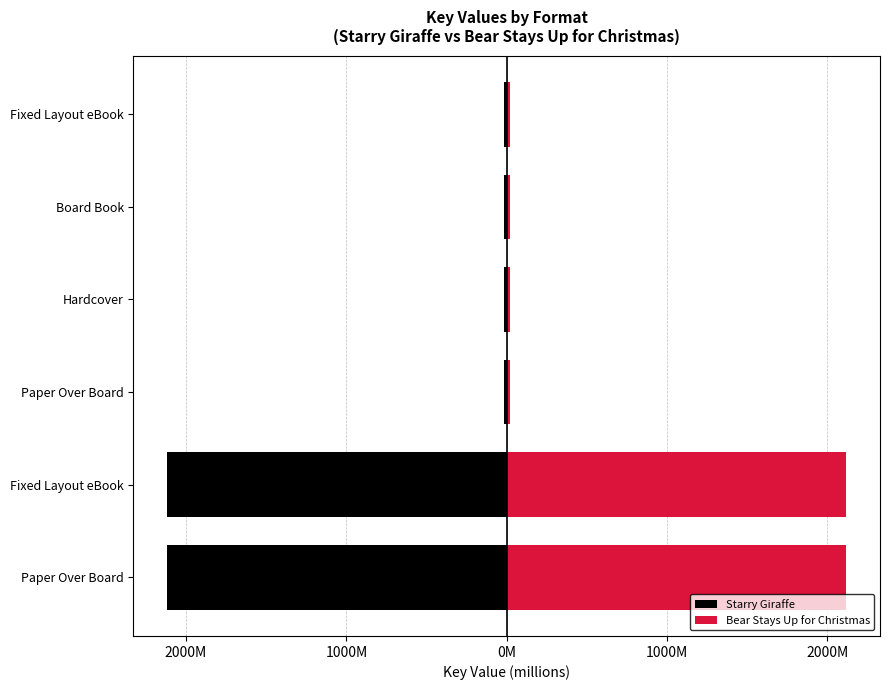

What are all the series names shown in the legend?

Starry Giraffe, Bear Stays Up for Christmas